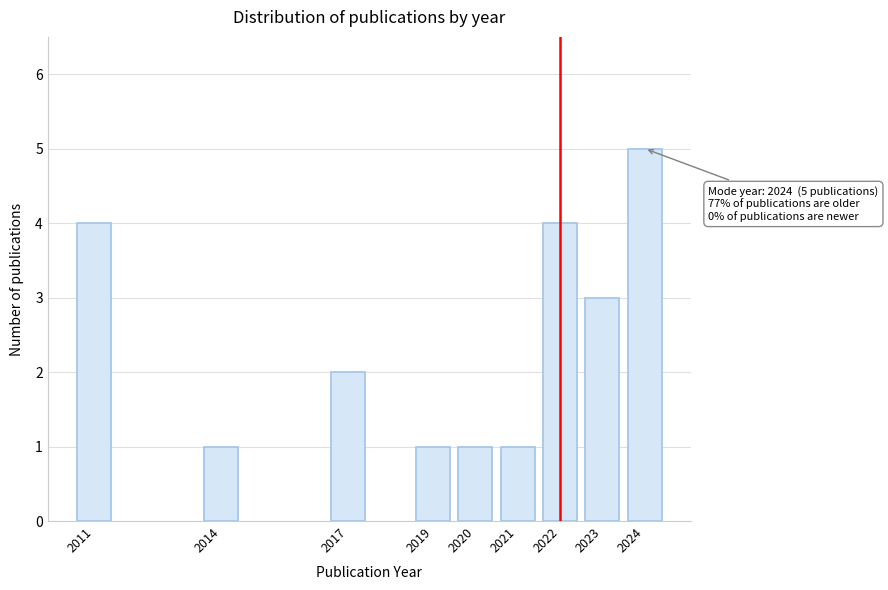

Reading right to left, transcribe all the data shown in this chart.

5	3	4	1	1	1	2	1	4